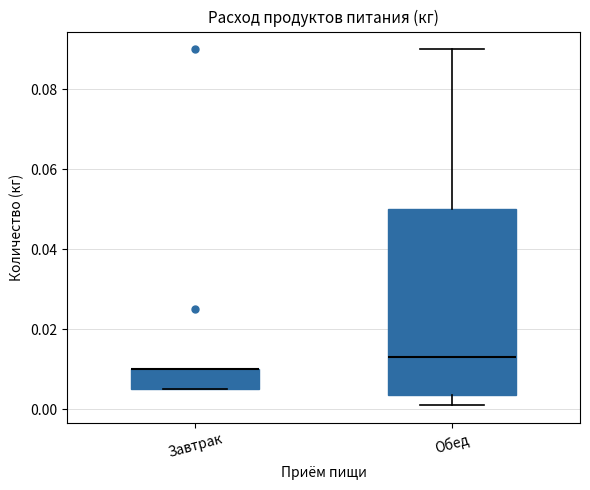

Where is the upper edge of the box for Завтрак on the y-axis? The values are not printed on the chart, so give them approximately, as read against the axis.

0.010